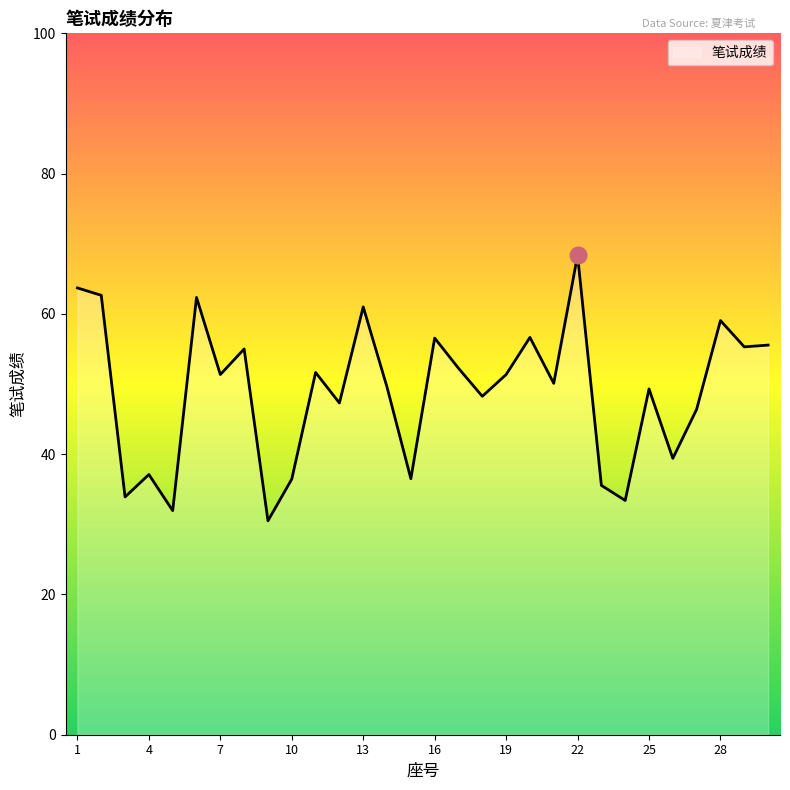

What is the smallest value displayed?

30.5